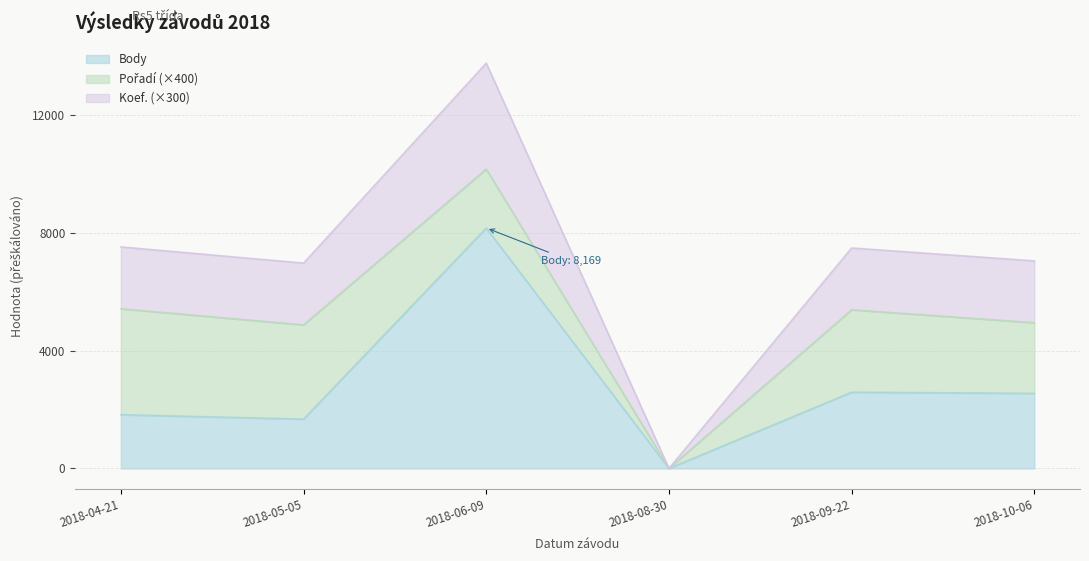

Between 2018-06-09 and 2018-10-06, which is larger?

2018-06-09